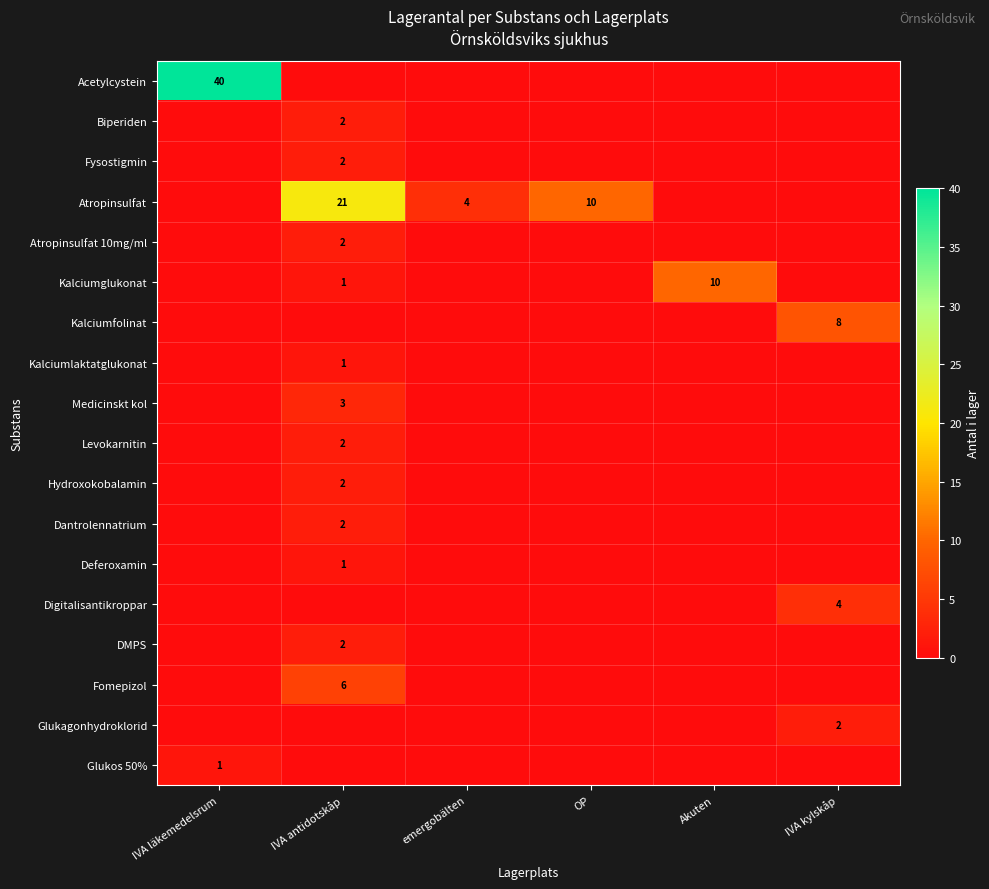

The Fomepizol series shows 10 at IVA antidotskåp. True or false?

False